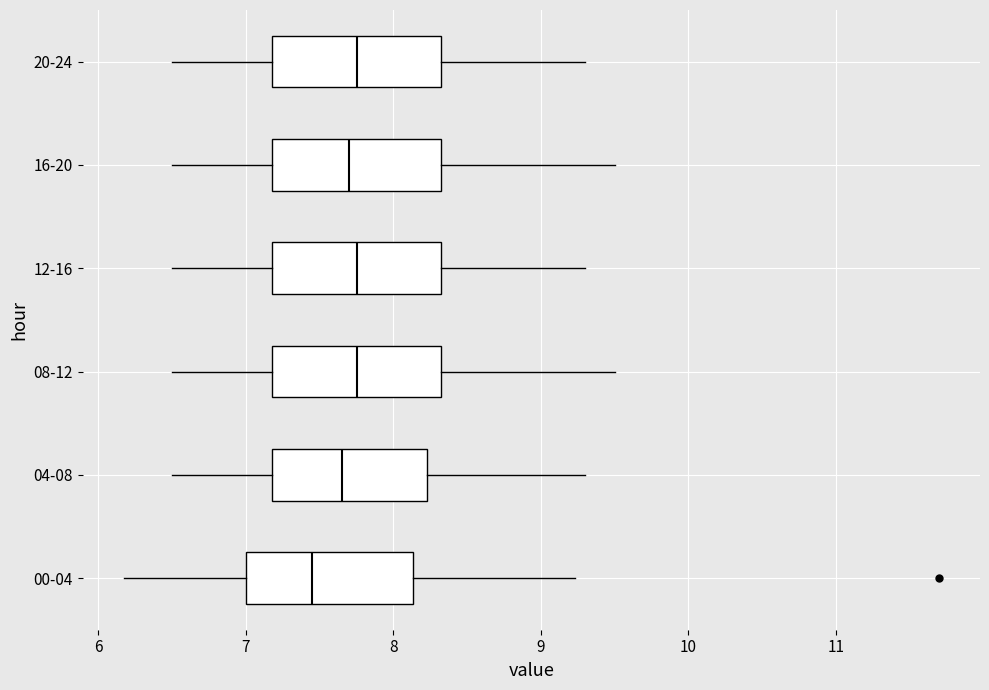

Reading bottom to top, transcribe this box plot: for each box, give where its median line is, the range the box spans, and where its two whiskers end, as read against the x-axis. The values are not printed on the chart, so give them approximately, as read against the axis.

00-04: median 7.5, box 7.0 to 8.1, whiskers 6.2 to 9.2
04-08: median 7.7, box 7.2 to 8.2, whiskers 6.5 to 9.3
08-12: median 7.8, box 7.2 to 8.3, whiskers 6.5 to 9.5
12-16: median 7.8, box 7.2 to 8.3, whiskers 6.5 to 9.3
16-20: median 7.7, box 7.2 to 8.3, whiskers 6.5 to 9.5
20-24: median 7.8, box 7.2 to 8.3, whiskers 6.5 to 9.3